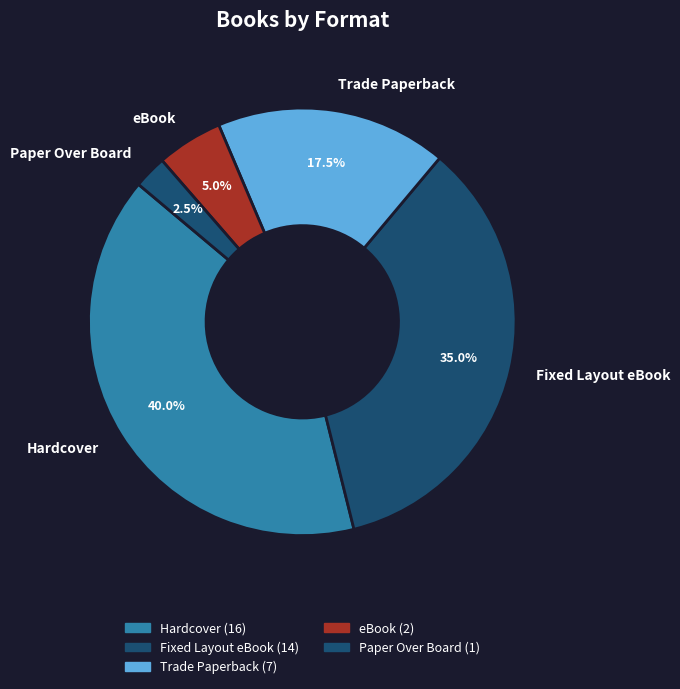

What is the ratio of the value at eBook to the value at Fixed Layout eBook?

0.1